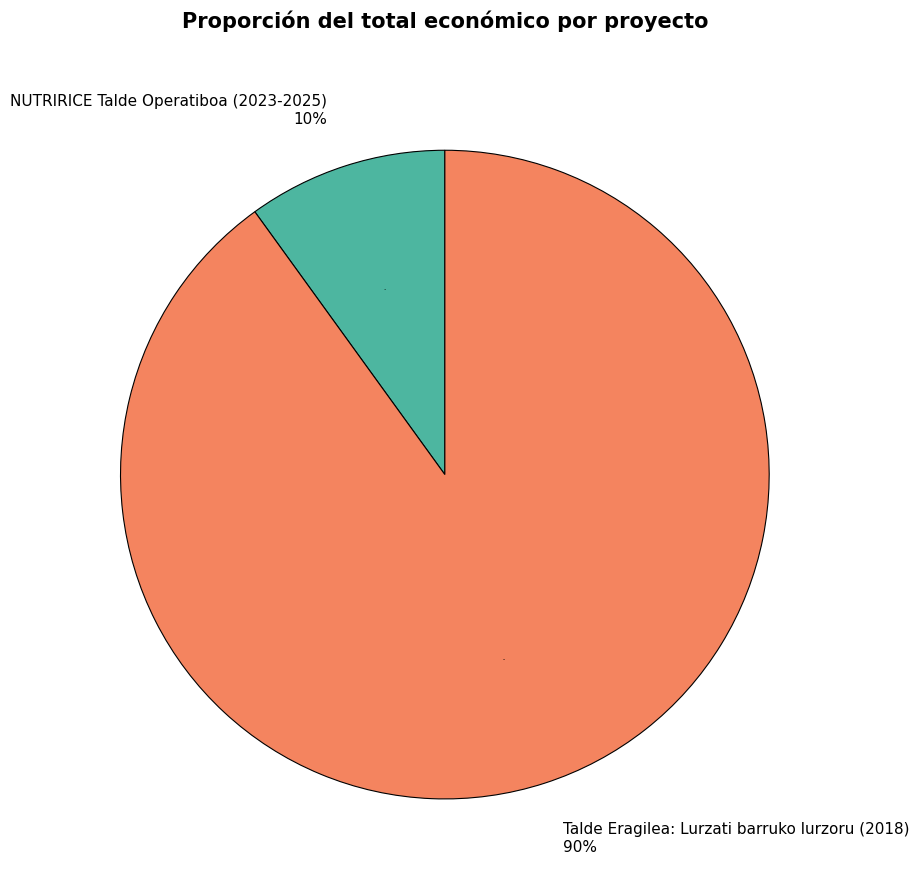

Combined, what portion of the pie is Talde Eragilea: Lurzati barruko lurzoru (2018) and NUTRIRICE Talde Operatiboa (2023-2025)?

100.0%